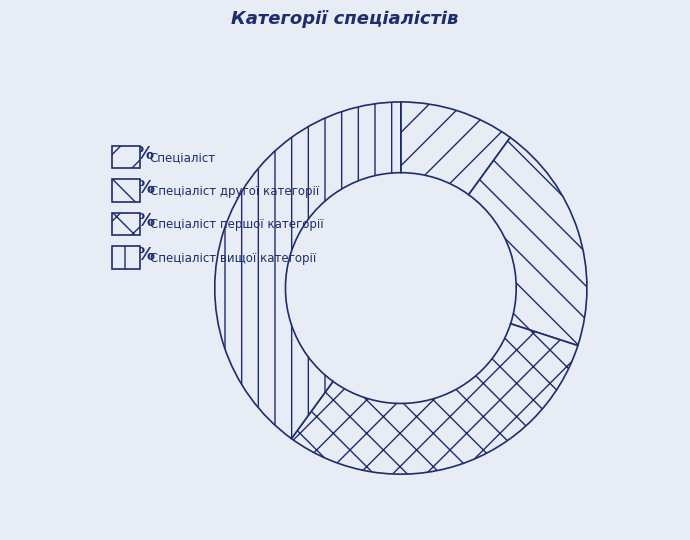

To the nearest percent, what is the difference between the Спеціаліст вищої категорії and Спеціаліст першої категорії slice percentages?

10%